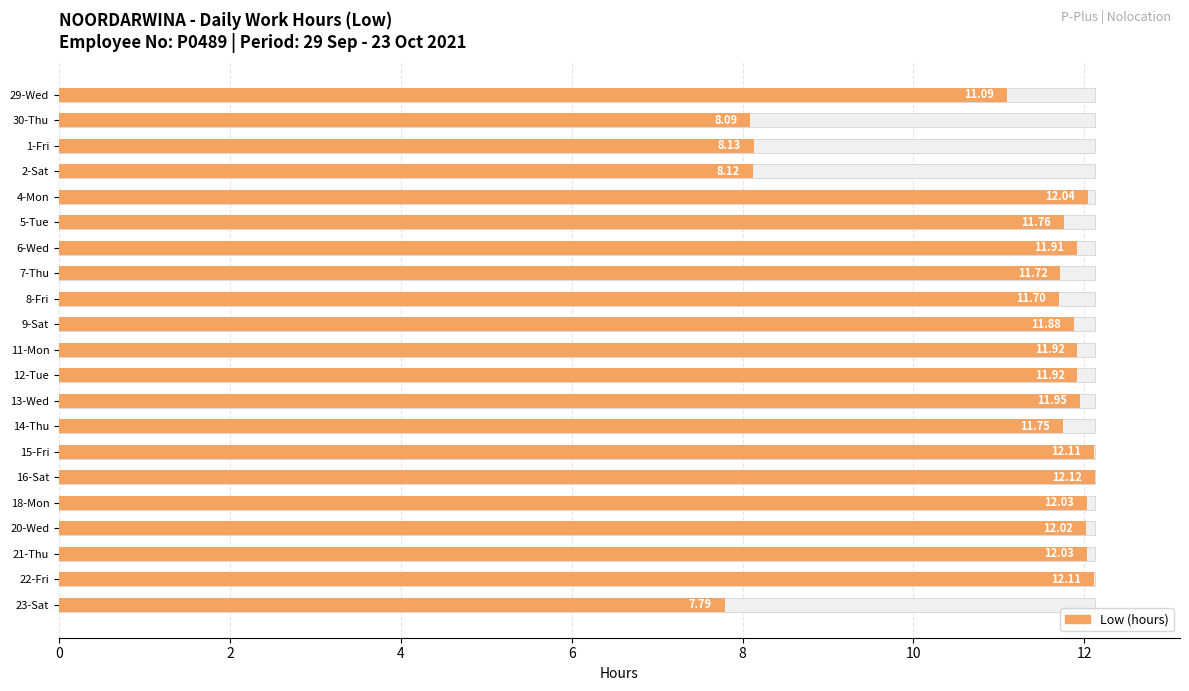

Reading left to right, extract all data points from this chart.

11.1	8.1	8.1	8.1	12.0	11.8	11.9	11.7	11.7	11.9	11.9	11.9	11.9	11.8	12.1	12.1	12.0	12.0	12.0	12.1	7.8